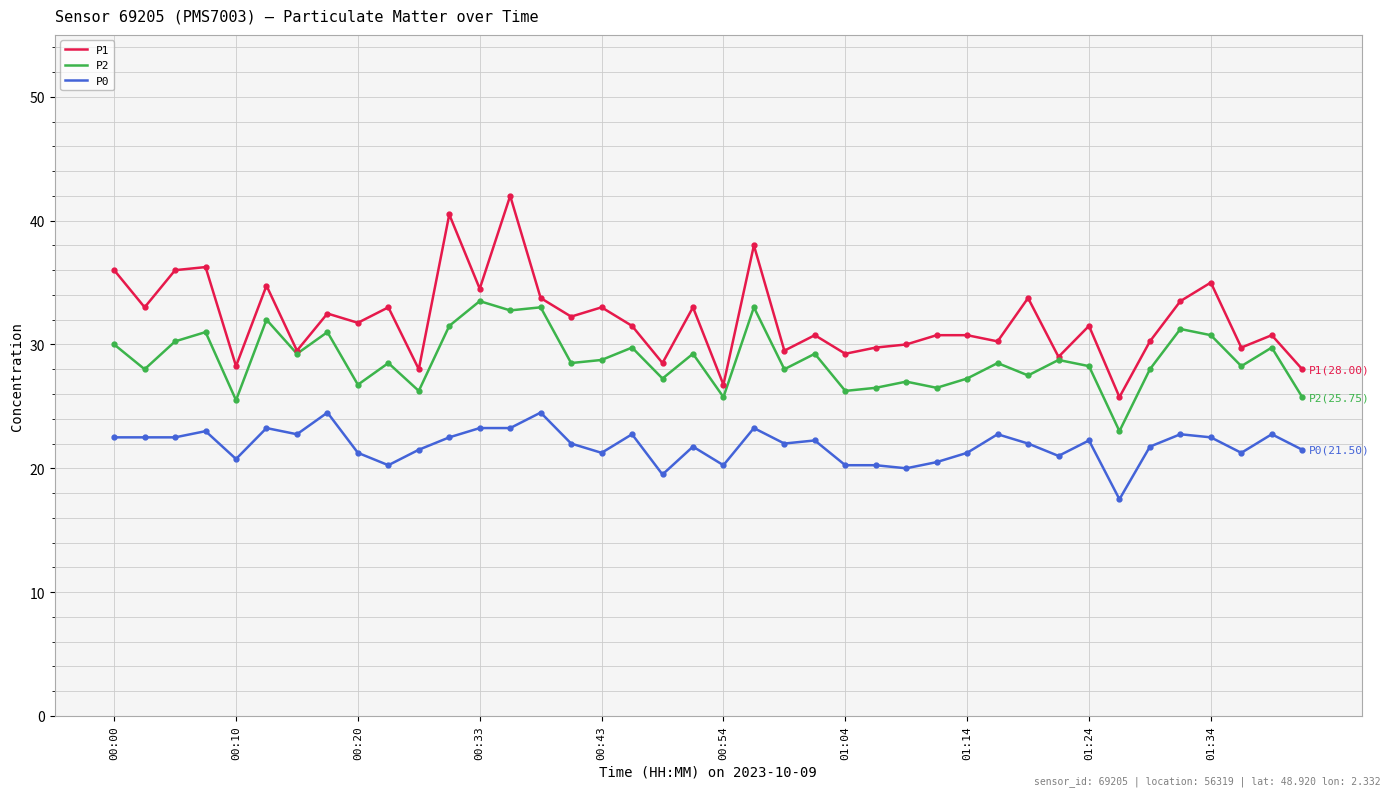

What is the minimum value for P2?

23.0